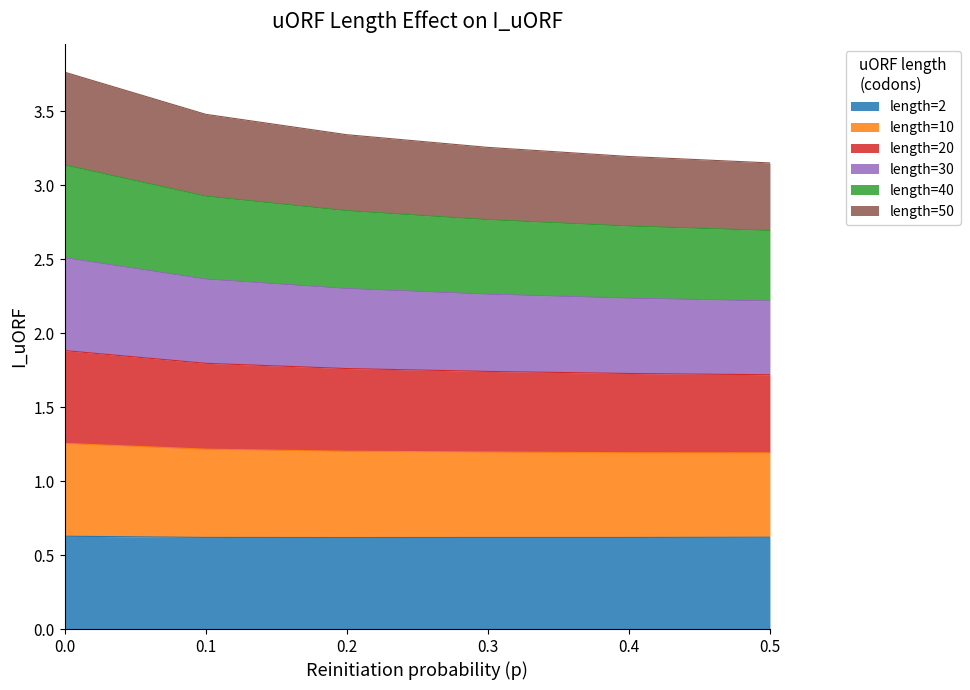

True or false: length=20 has a value of 1.3 at 0.5.

False